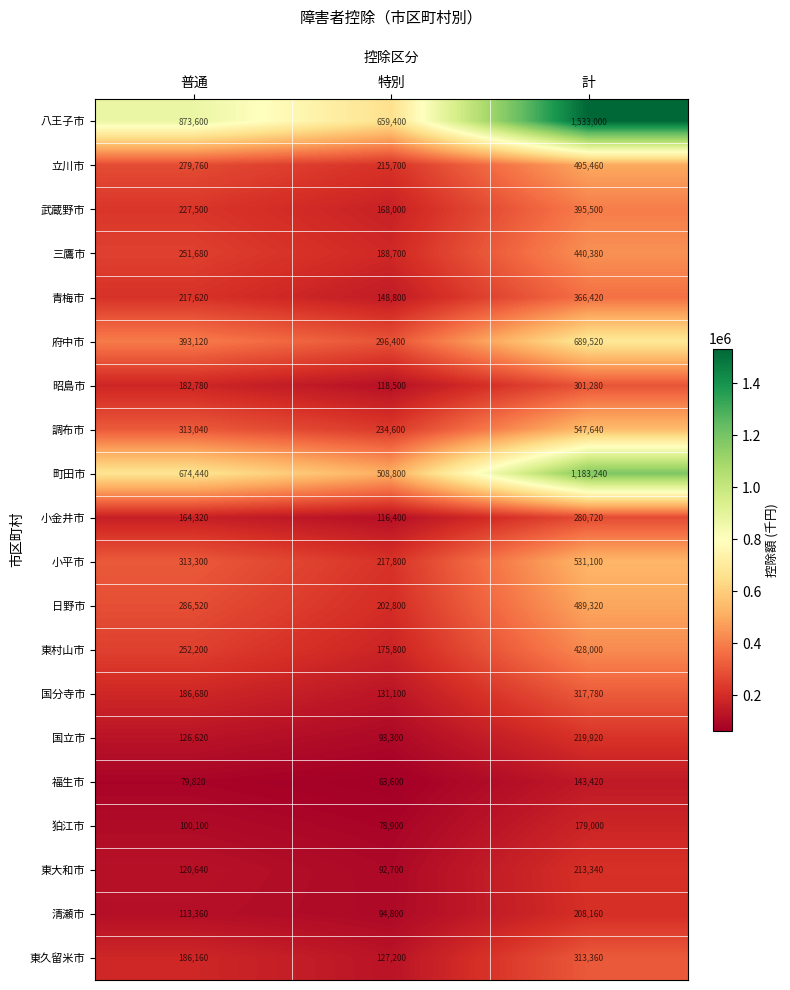

What is the lowest value of the 福生市 series?

63600